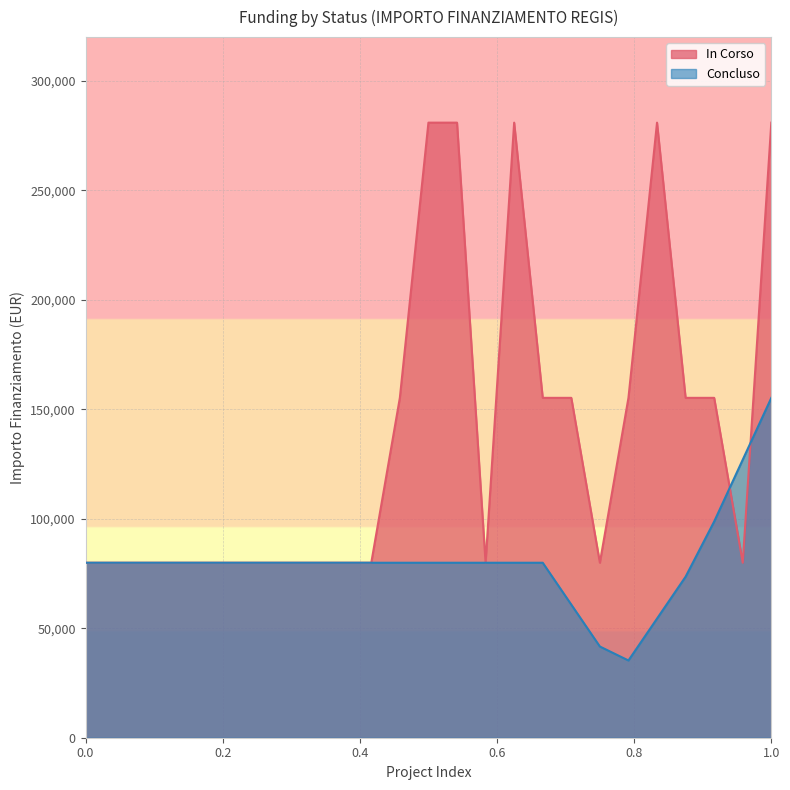

How many values are between 79922 and 155234?

20